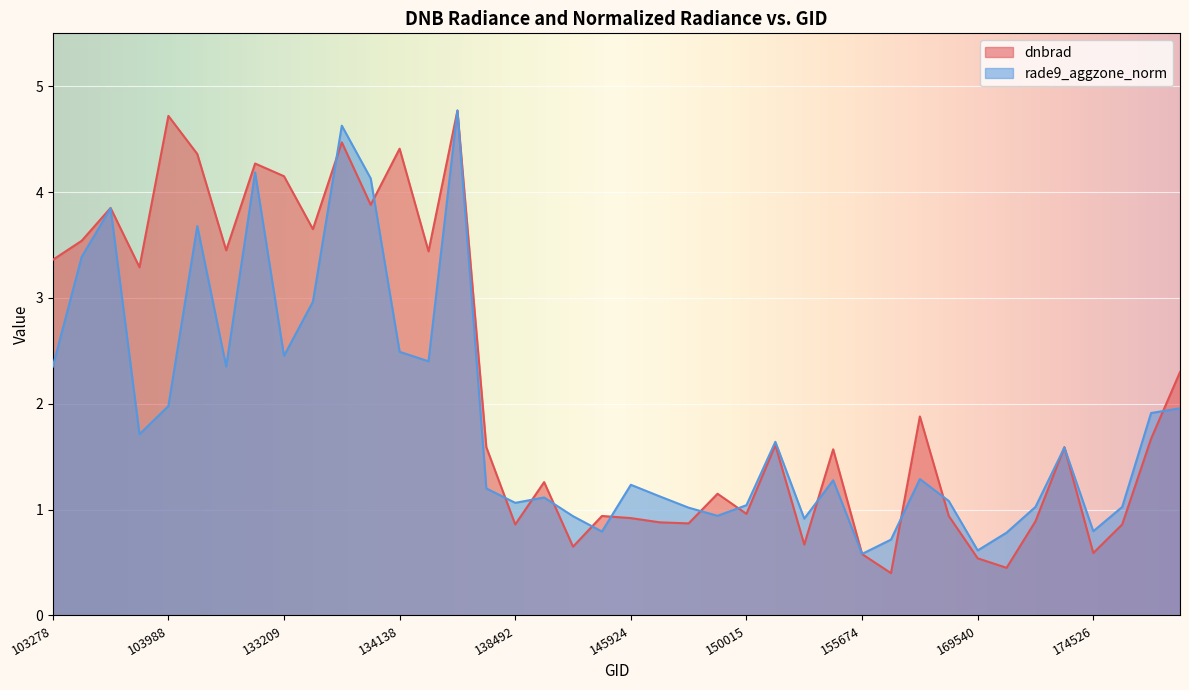

How many lines are shown in the chart?

2